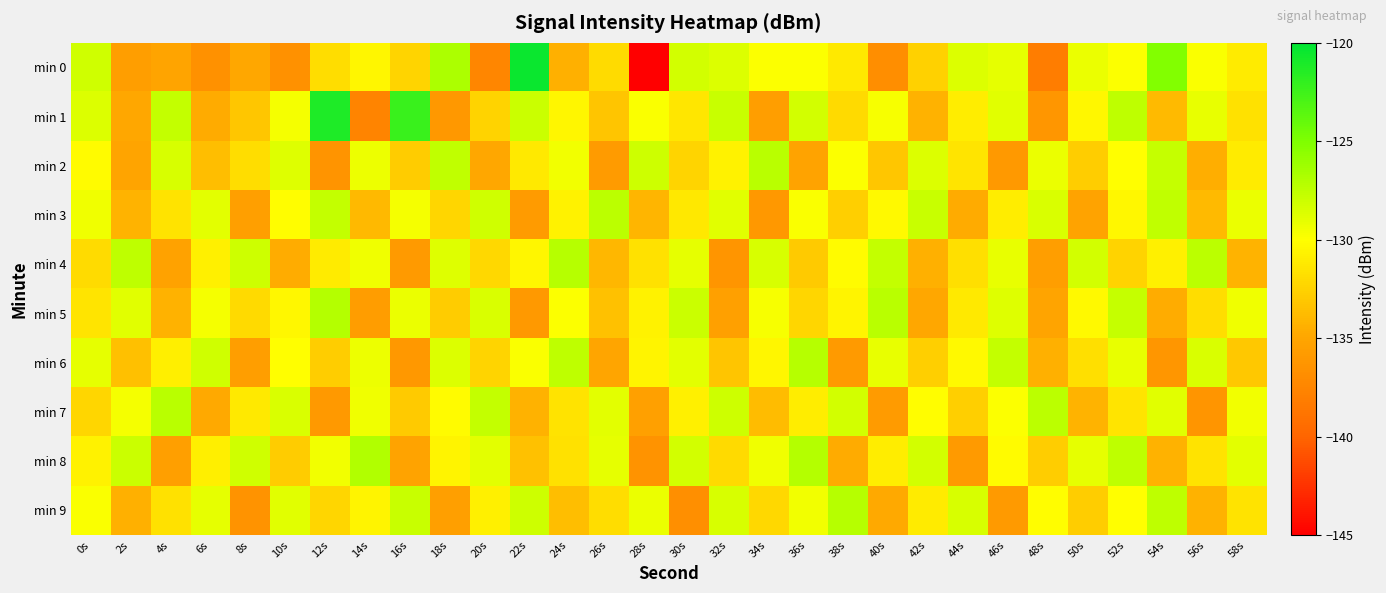

At which category is the sum across all series the highest?

52s